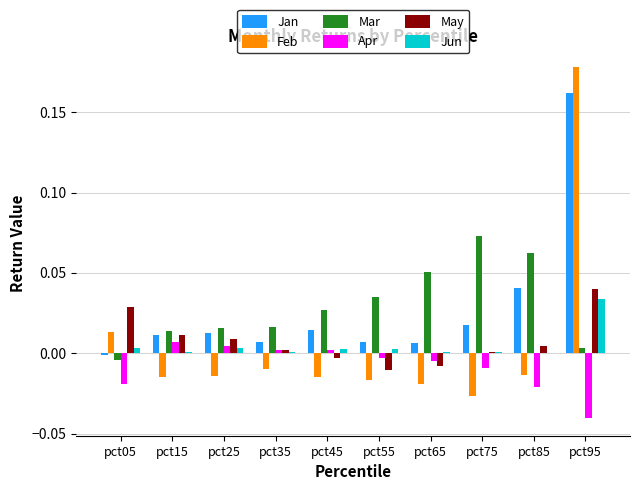

Is the value of Jun at pct05 greater than the value of May at pct95?

No